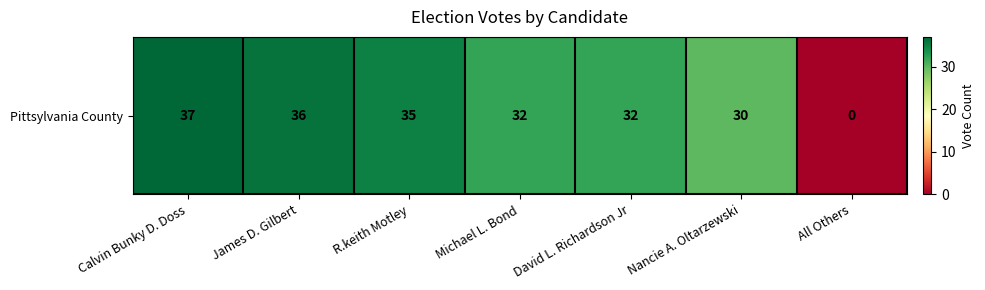

Where is the data nearest to the value 18?

Nancie A. Oltarzewski